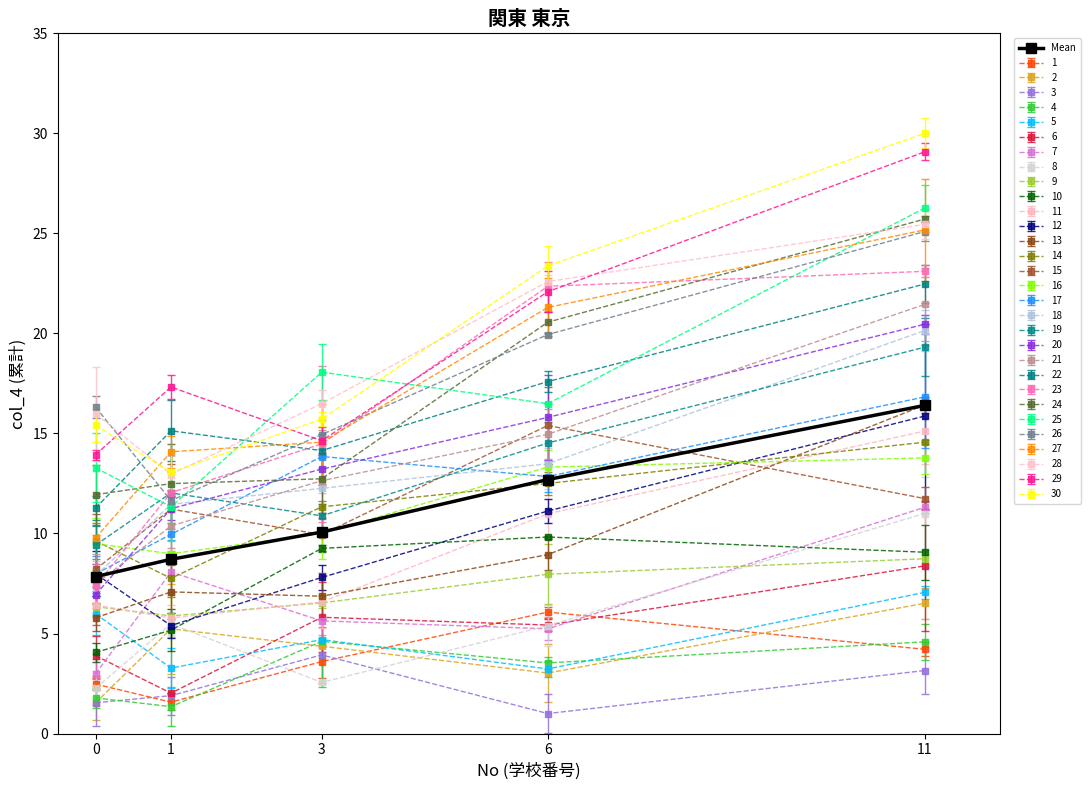

Is the value of 13 at 6 greater than the value of 28 at 11?

No